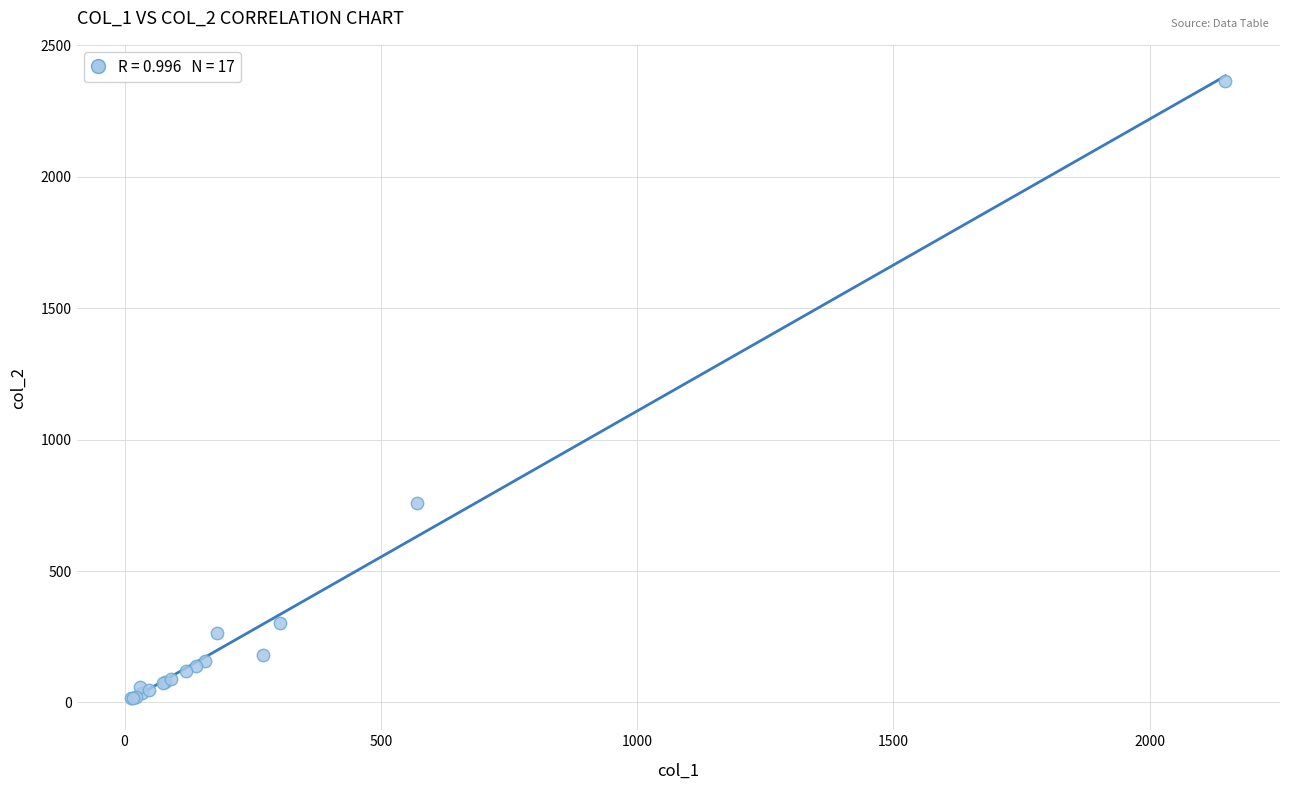

What Y value in the scatter plot is closest to 1191?

760.0